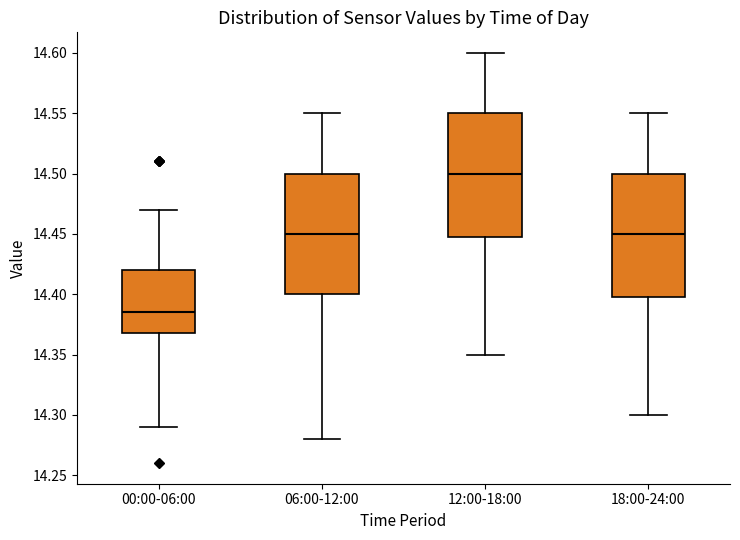

Reading left to right, read every box against the y-axis: the position of its median line, the range the box covers, and the ends of its whiskers. The values are not printed on the chart, so give them approximately, as read against the axis.

00:00-06:00: median 14.385, box 14.370 to 14.420, whiskers 14.290 to 14.470
06:00-12:00: median 14.450, box 14.400 to 14.500, whiskers 14.280 to 14.550
12:00-18:00: median 14.500, box 14.450 to 14.550, whiskers 14.350 to 14.600
18:00-24:00: median 14.450, box 14.400 to 14.500, whiskers 14.300 to 14.550